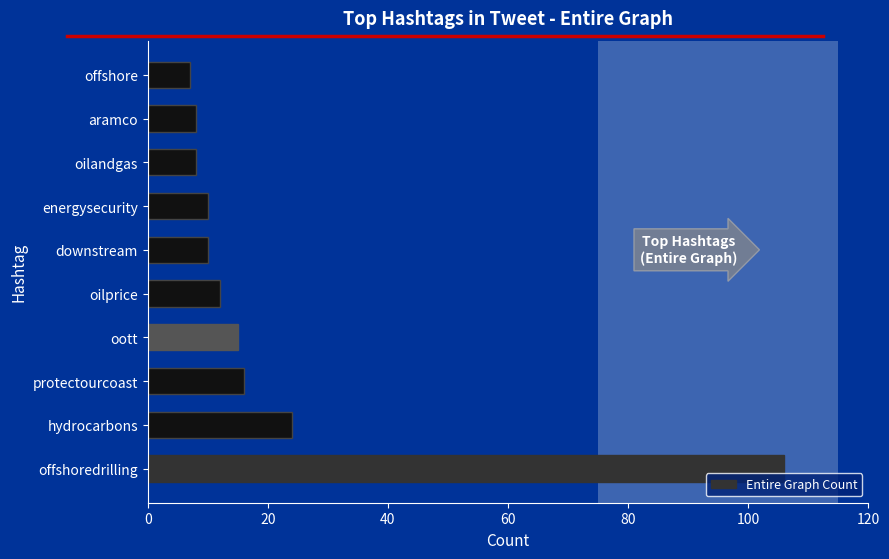

Where is the data nearest to the value 56?

hydrocarbons